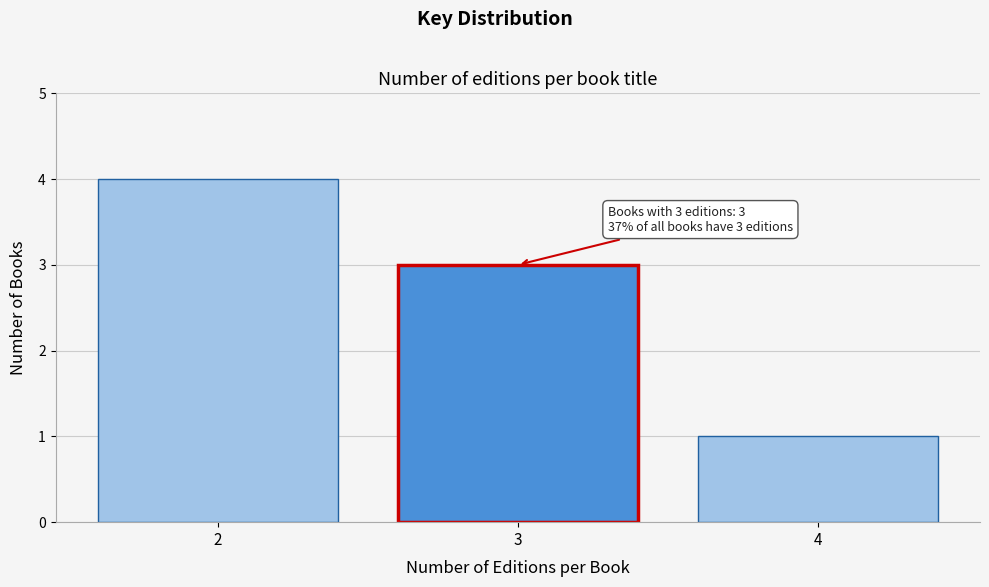

Reading left to right, list all the values displayed in this chart.

2=4	3=3	4=1